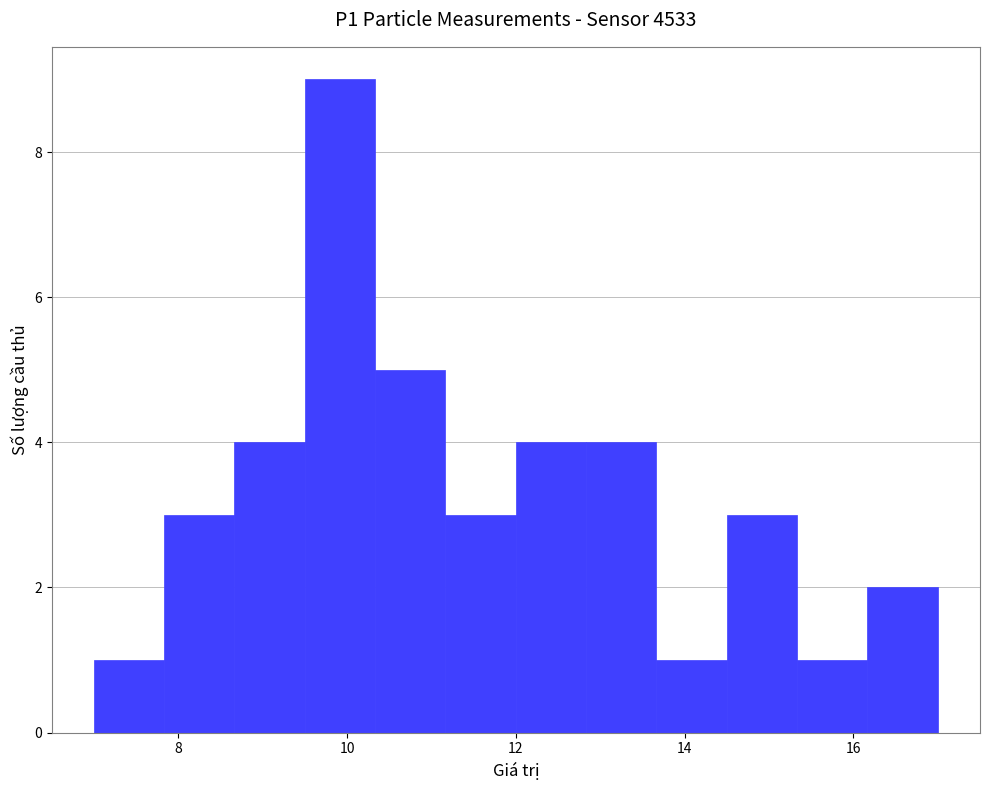

Reading left to right, transcribe this chart: for each bar, give the range it covers on the x-axis and its height. Neither the bar edges nor the heights are printed on the chart, so give them approximately, as read against the axes.

7.0 to 7.8: 1
7.8 to 8.6: 3
8.6 to 9.6: 4
9.6 to 10.4: 9
10.4 to 11.2: 5
11.2 to 12.0: 3
12.0 to 12.8: 4
12.8 to 13.6: 4
13.6 to 14.6: 1
14.6 to 15.4: 3
15.4 to 16.2: 1
16.2 to 17.0: 2